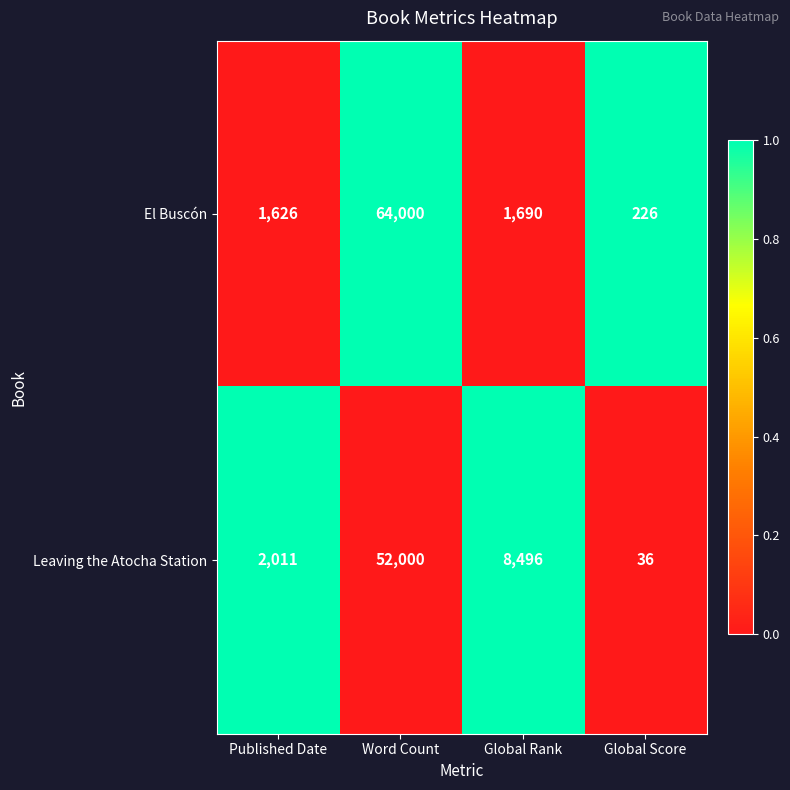

Which series has the largest total across all categories?

El Buscón